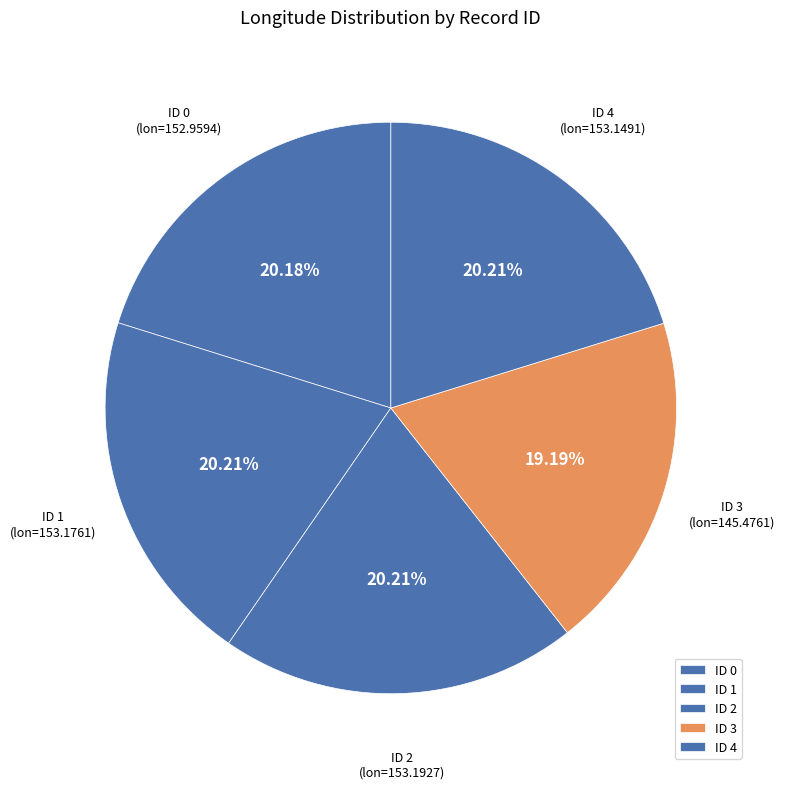

Count the number of slices in the pie.

5